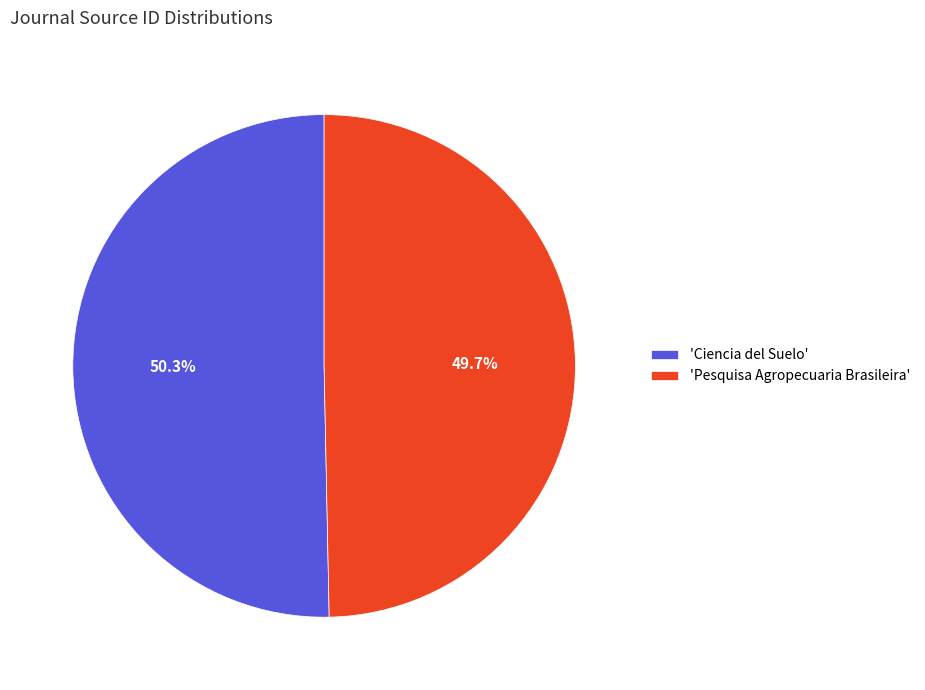

What is the total percentage of 'Pesquisa Agropecuaria Brasileira' and 'Ciencia del Suelo'?

100.0%